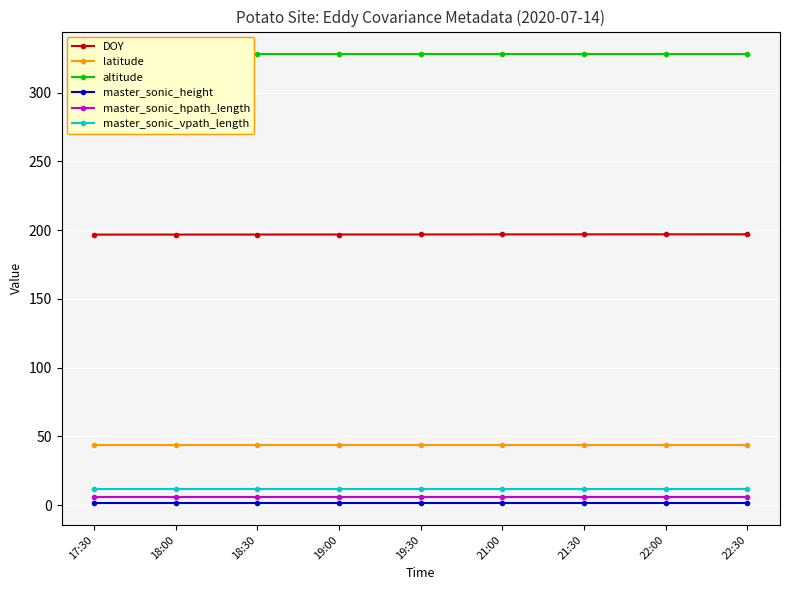

What are all the series names shown in the legend?

DOY, latitude, altitude, master_sonic_height, master_sonic_hpath_length, master_sonic_vpath_length